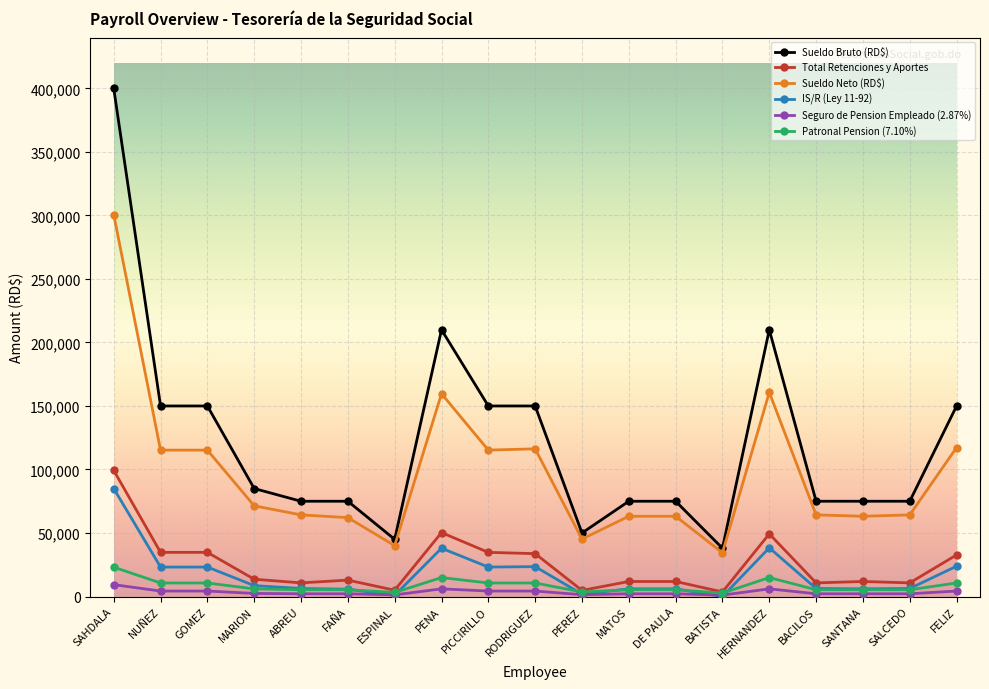

What is the minimum value for Patronal Pension (7.10%)?

2698.0